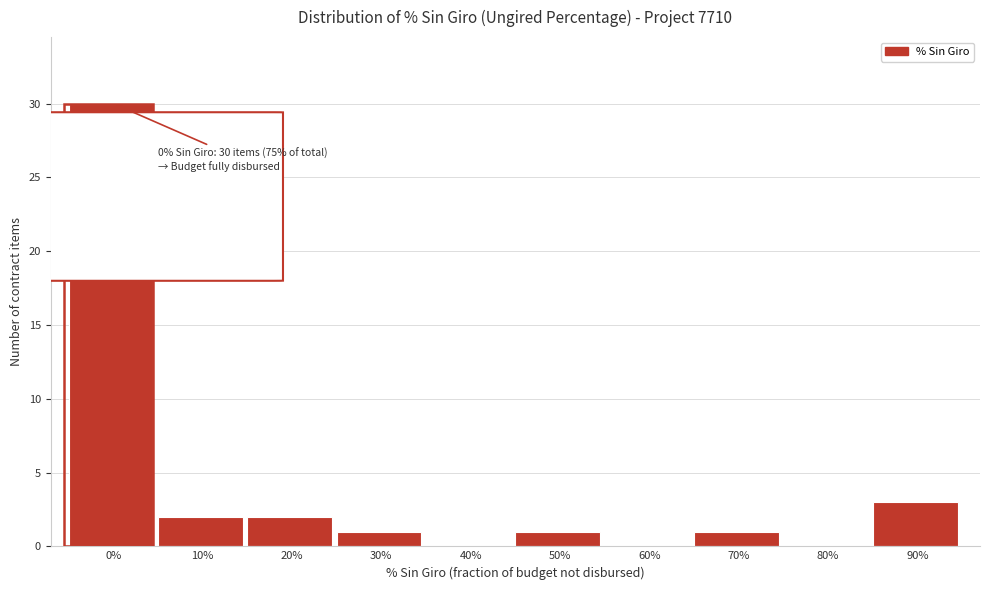

Reading right to left, what are all the values shown in this chart?

90%=3	80%=0	70%=1	60%=0	50%=1	40%=0	30%=1	20%=2	10%=2	0%=30